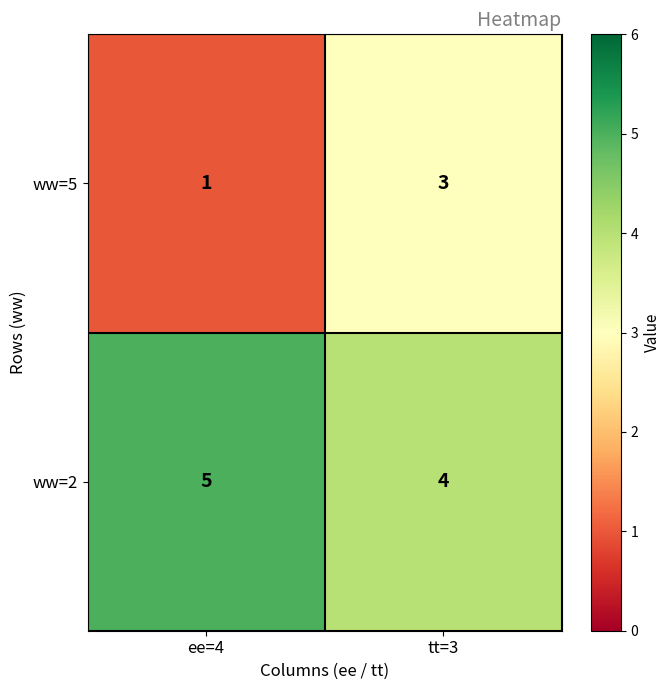

What is the sum of the ww=2 values at ee=4 and tt=3?

9